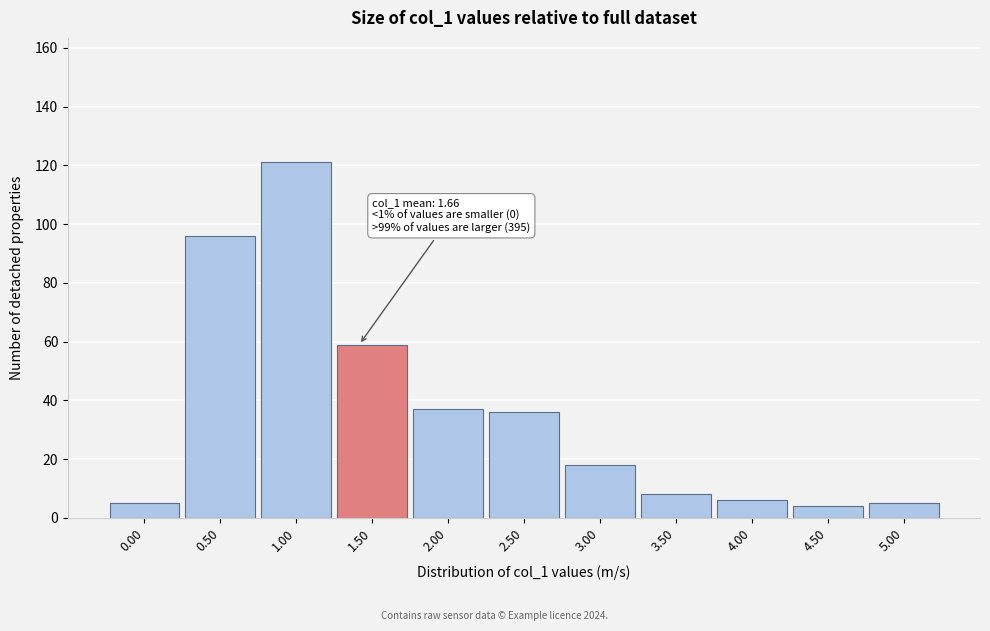

Reading left to right, list all the values displayed in this chart.

5	96	121	59	37	36	18	8	6	4	5